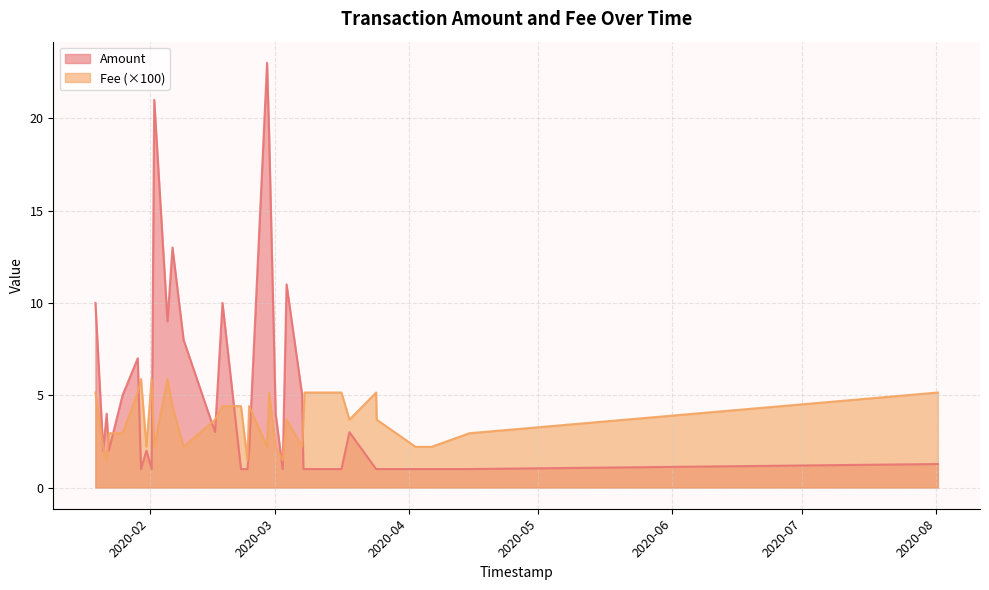

Rank the series by their average value, from lowest to highest.

Fee (×100), Amount